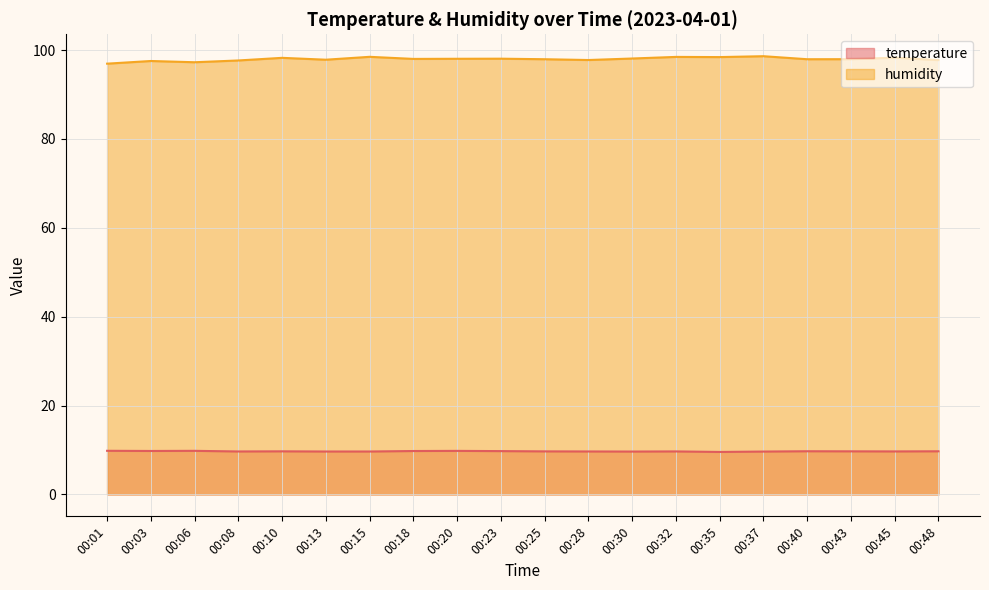

What are all the series names shown in the legend?

temperature, humidity